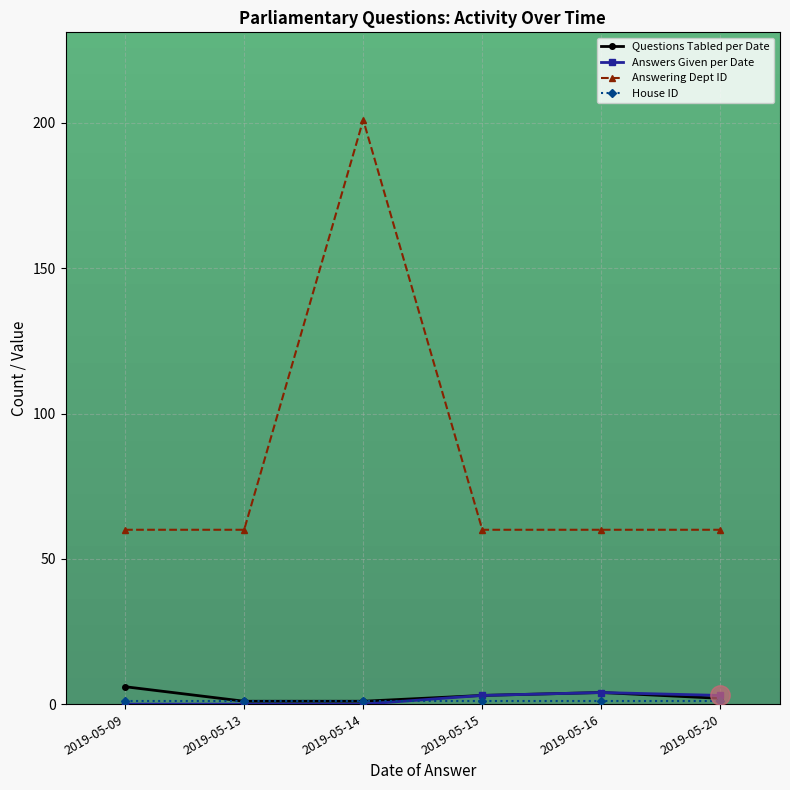

Which category has the highest value in the Answering Dept ID series?

2019-05-14